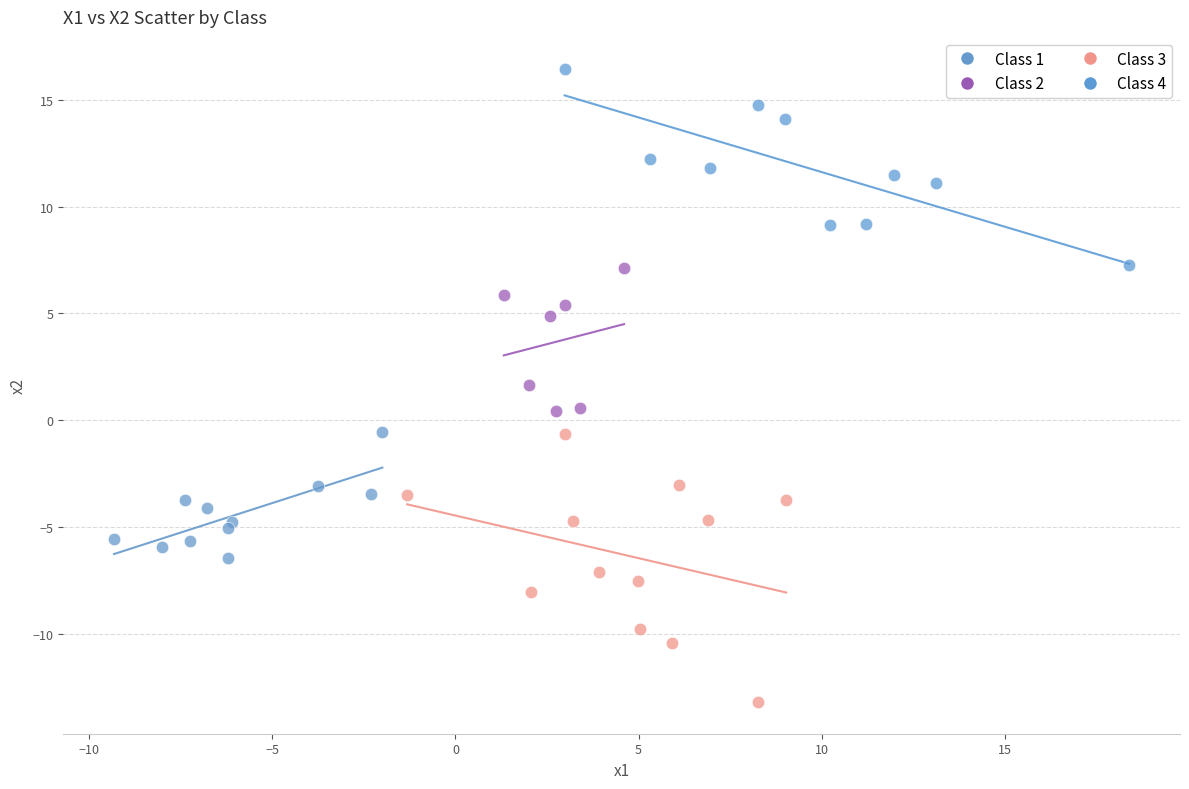

Which series reaches the minimum Y coordinate?

Class 3